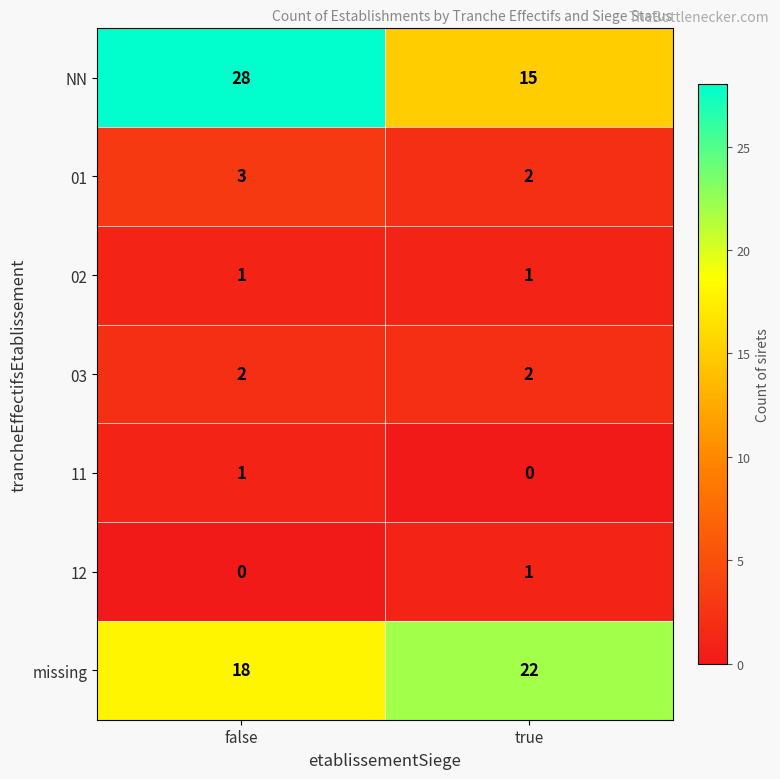

At which category is the sum across all series the highest?

false